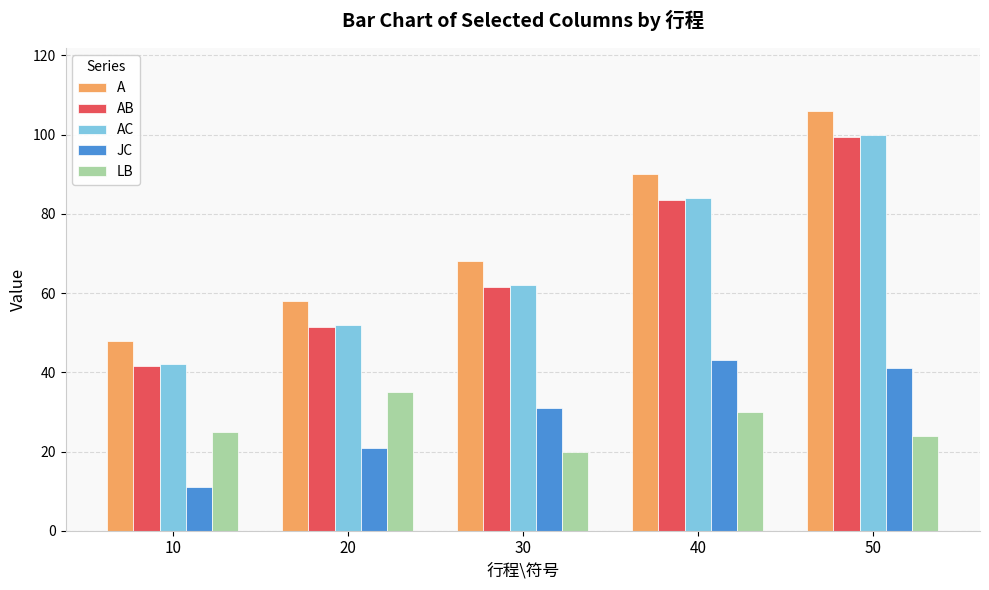

What is the difference between the highest and lowest values at 50?

82.0